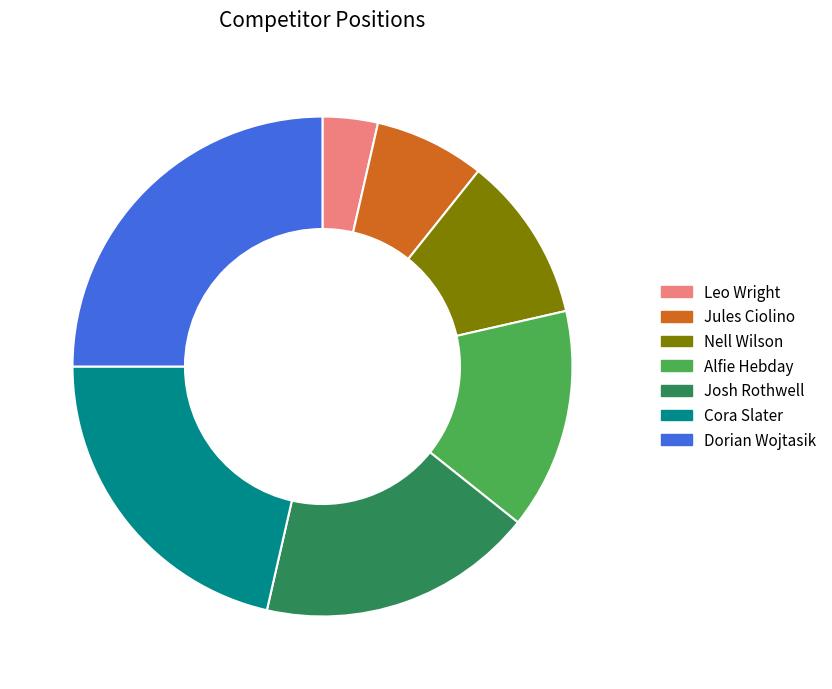

What is the smallest slice in the pie chart?

Leo Wright